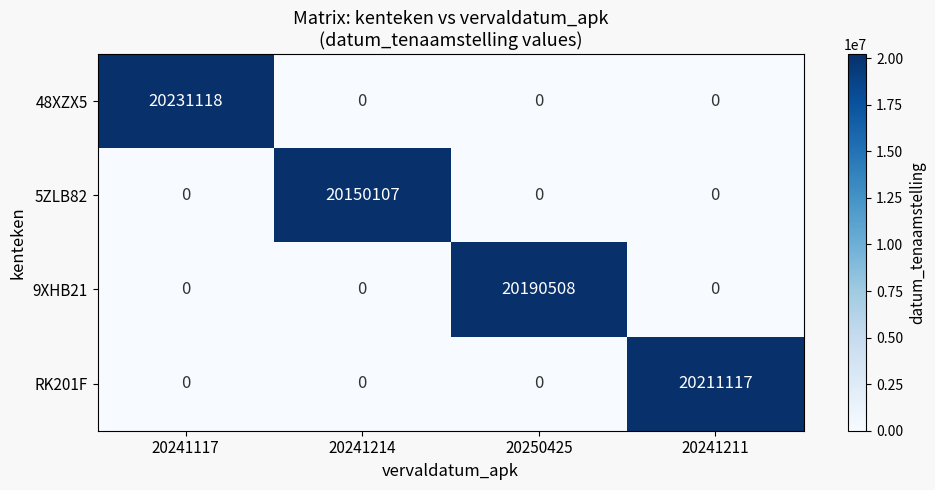

Count the 9XHB21 values in the range 0 to 20190508.

4